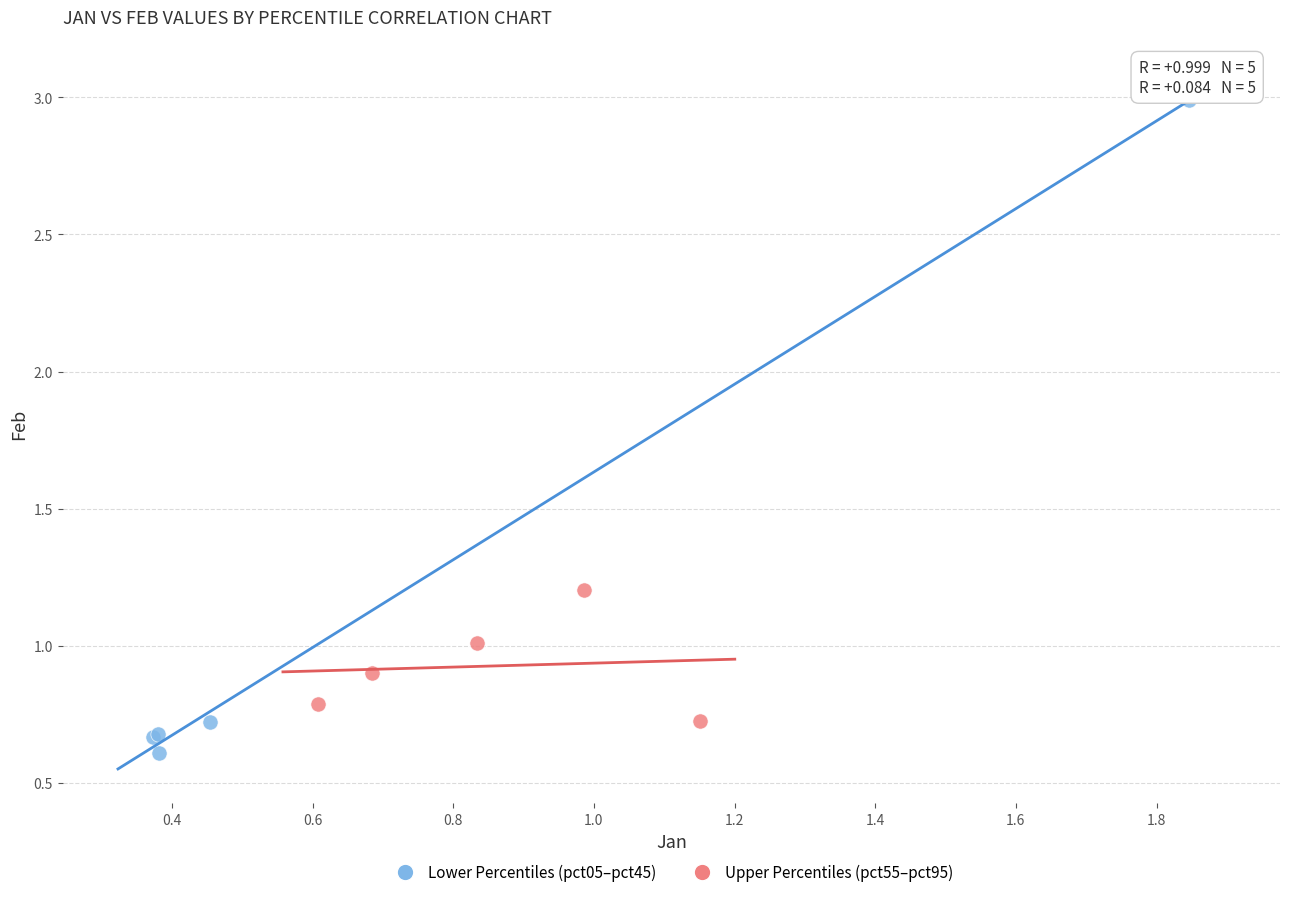

What are all the series names shown in the legend?

Lower Percentiles (pct05–pct45), Upper Percentiles (pct55–pct95)